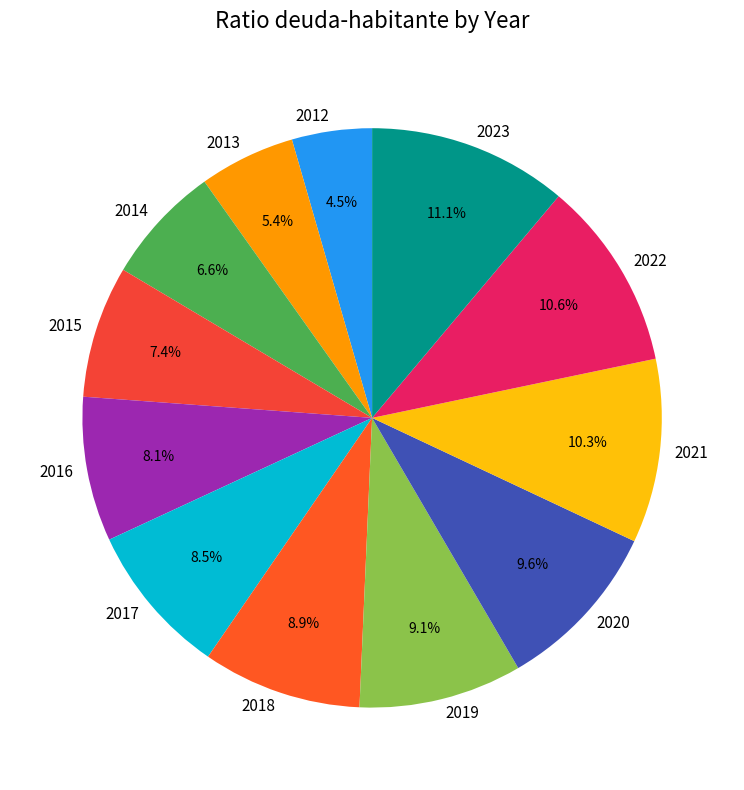

The 2023 slice represents 11% of the pie. True or false?

True